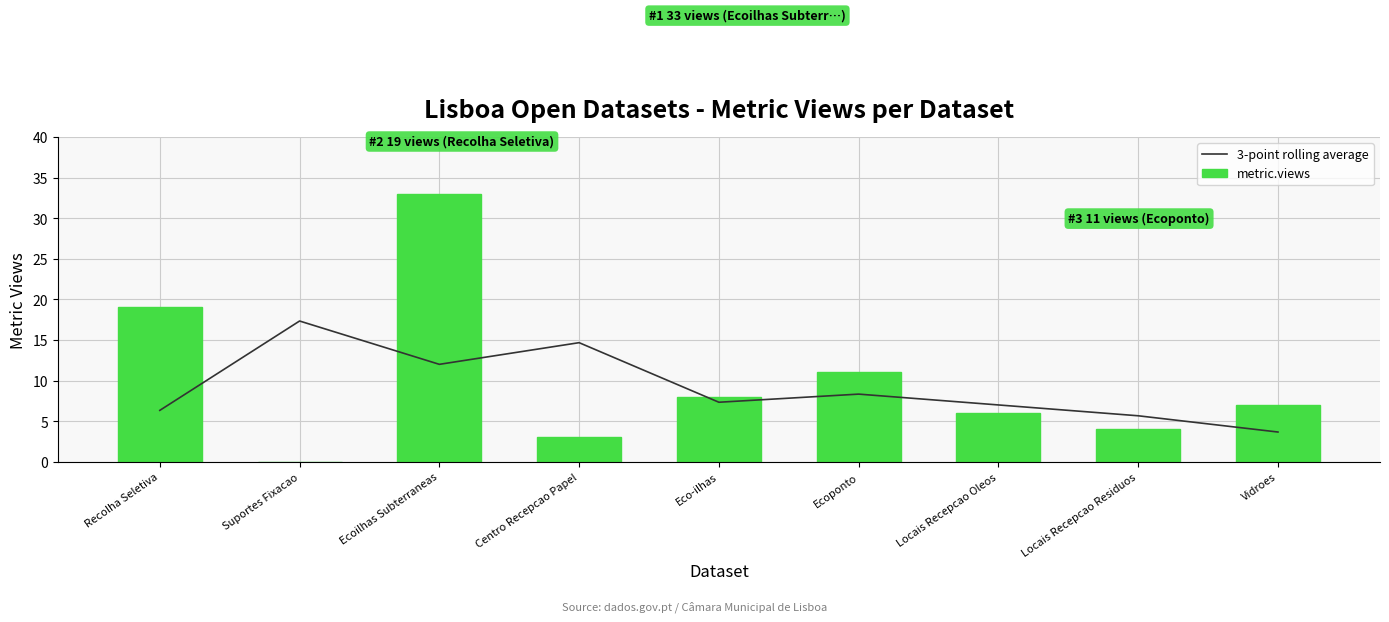

What is the label of the 6th bar from the left?

Ecoponto